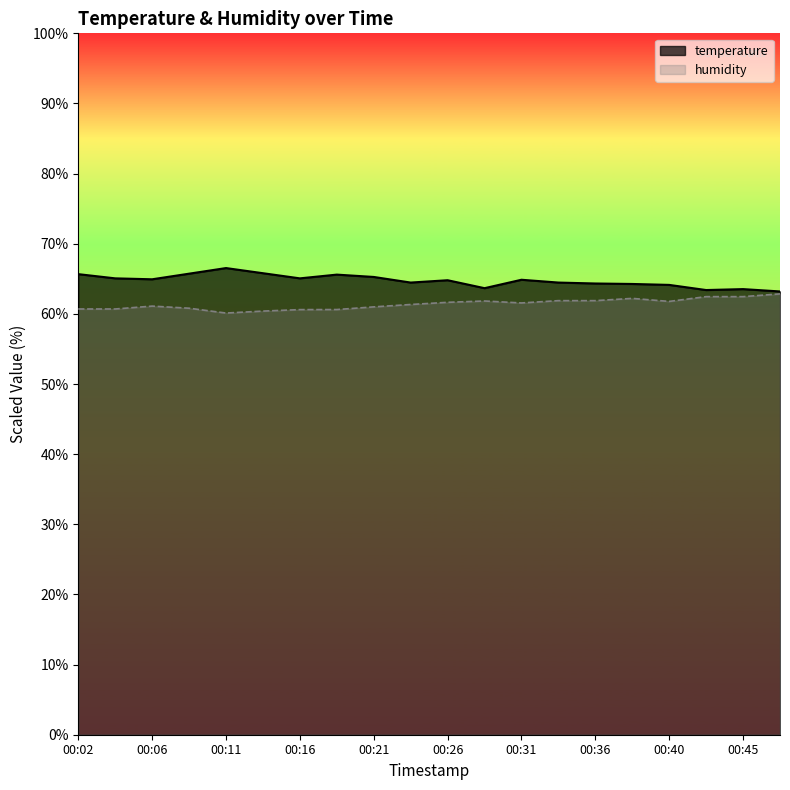

What is the difference between the maximum and minimum values in the temperature series?

3.3